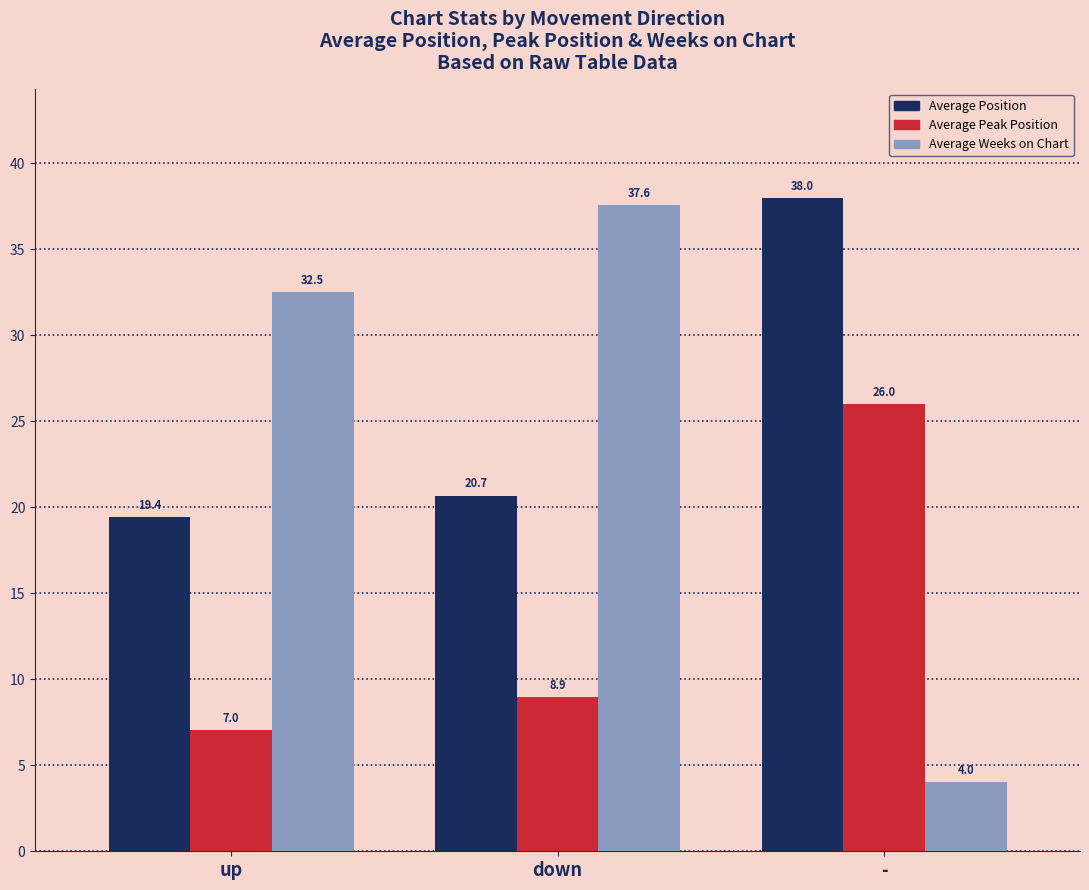

Where is Average Weeks on Chart nearest to the value 20?

up